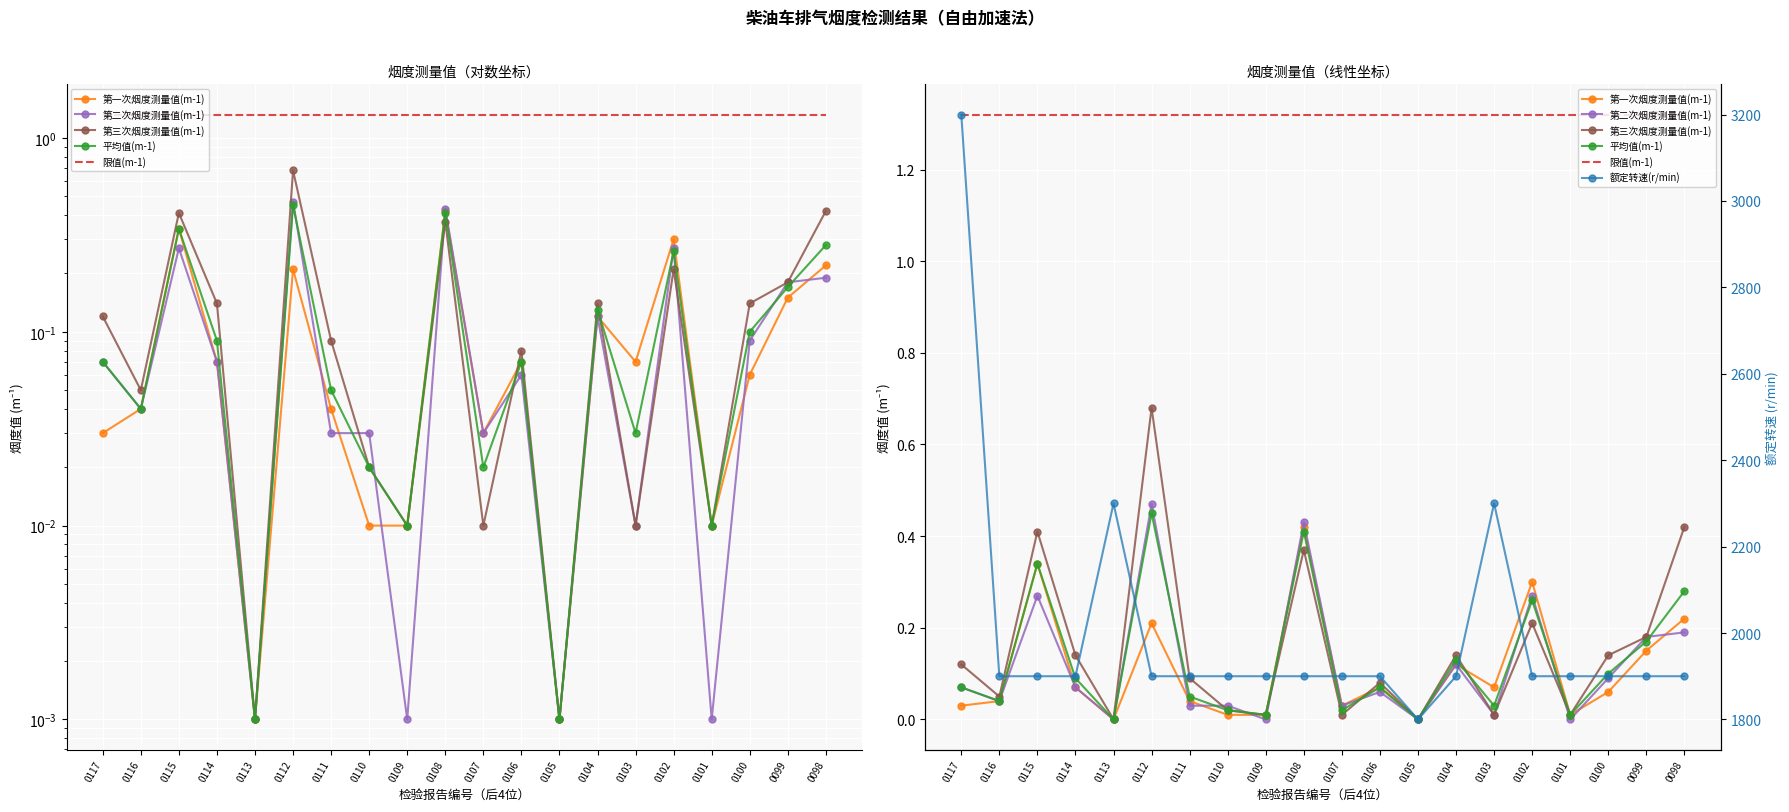

The 第二次烟度测量值(m-1) series shows 0.0 at 0116. True or false?

False